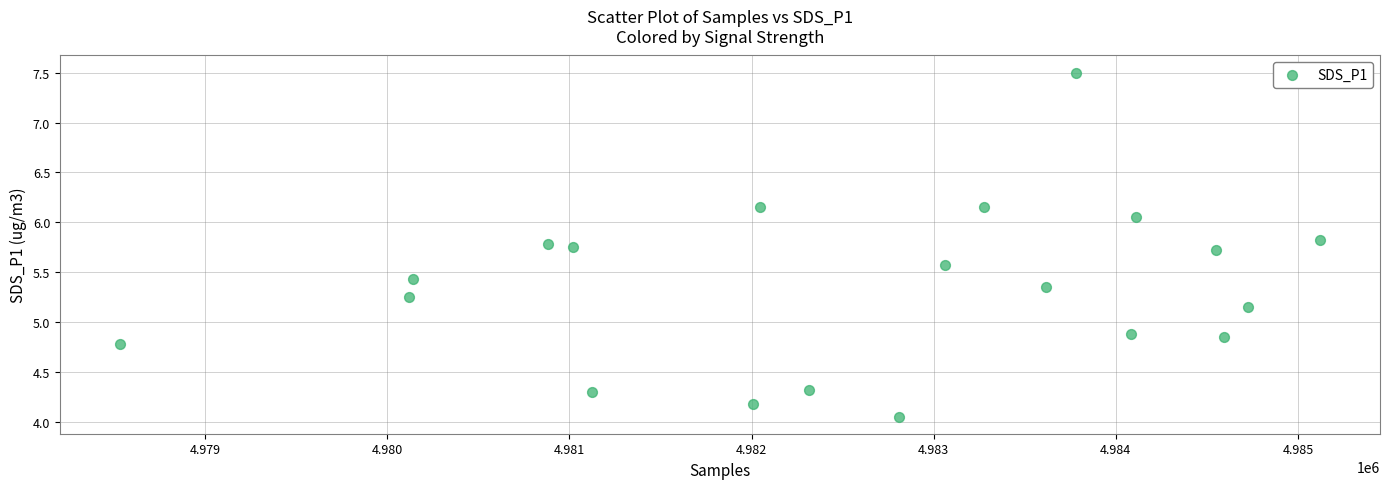

What is the range of X values (max minus min)?

6589.0